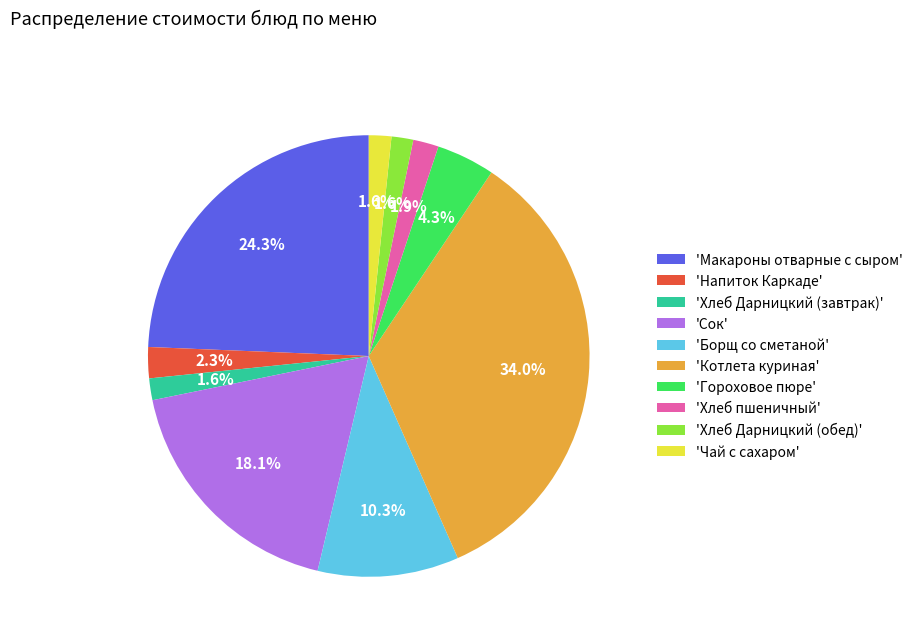

What is the ratio of the value at 'Хлеб Дарницкий (завтрак)' to the value at 'Хлеб Дарницкий (обед)'?

1.0